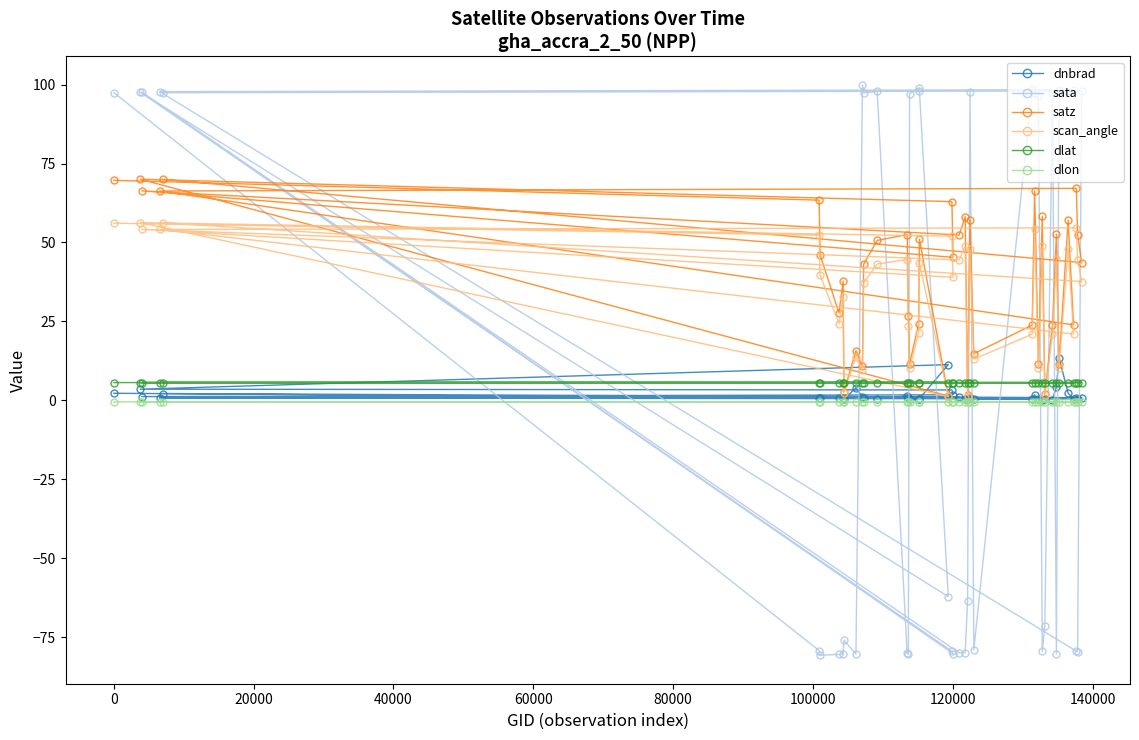

What is the minimum value shown in the chart?

-80.7